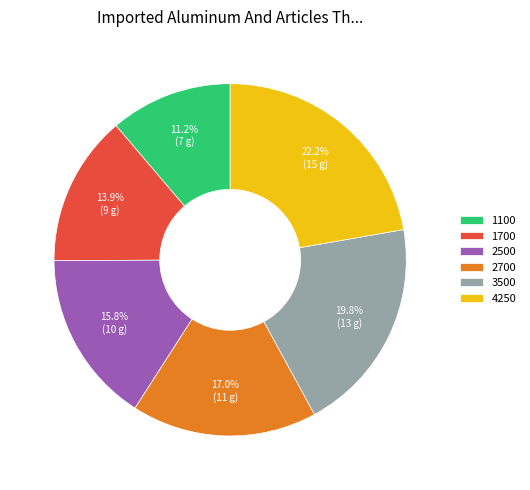

Is there any slice that represents more than half of the pie?

No